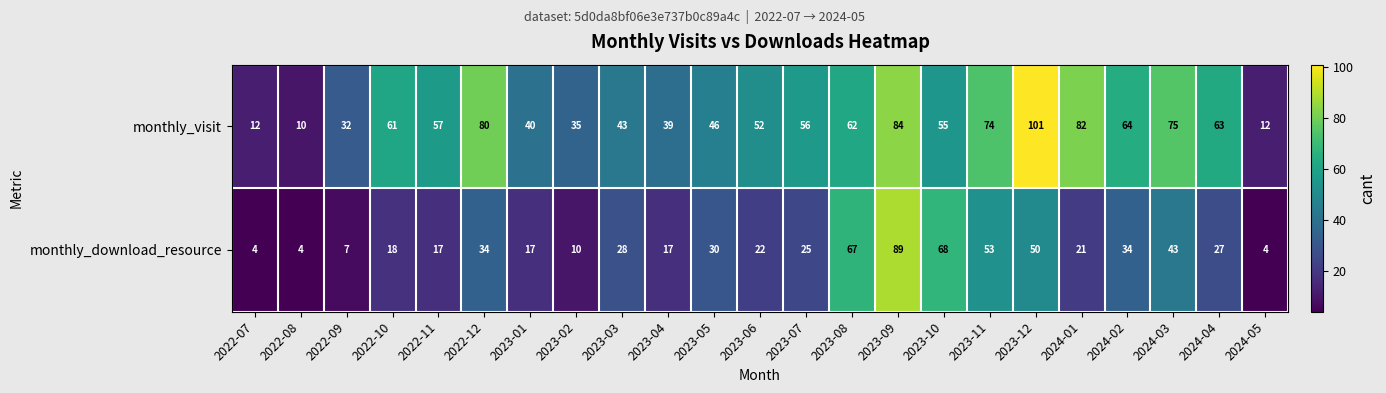

What is the difference between the maximum and minimum values in the monthly_download_resource series?

85